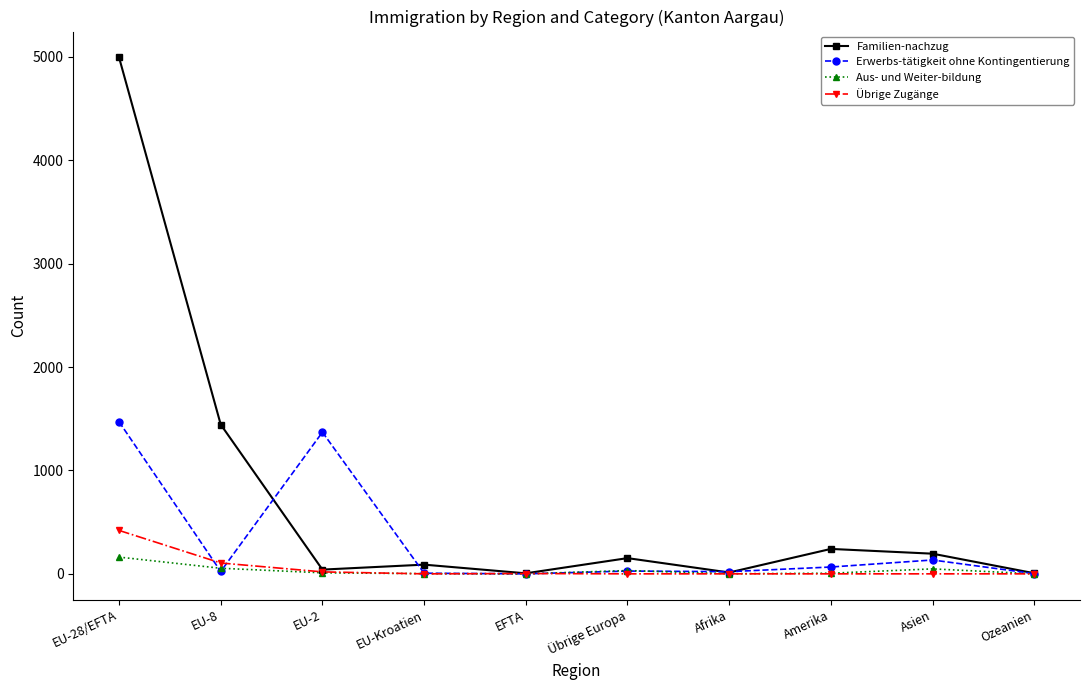

At which category is the sum across all series the highest?

EU-28/EFTA